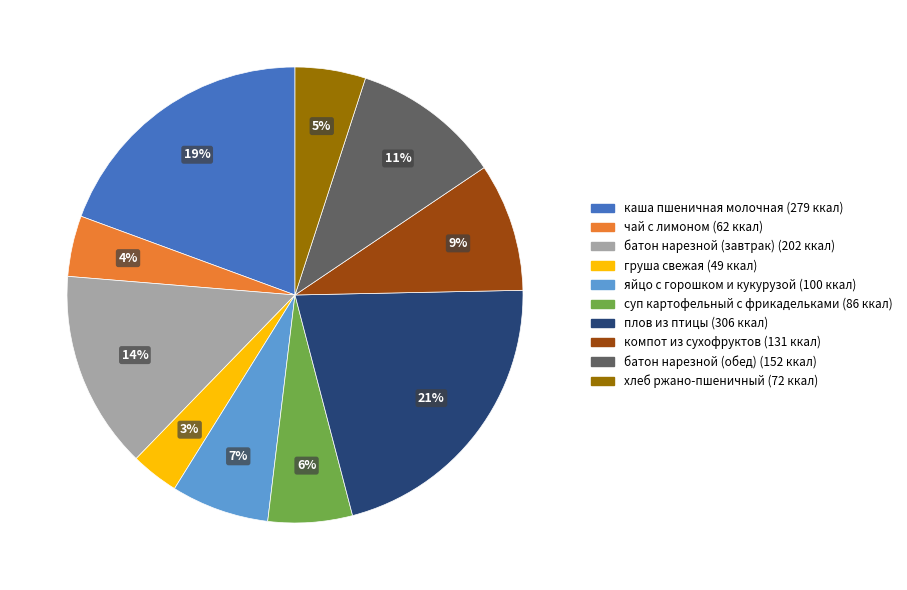

Count the number of slices in the pie.

10